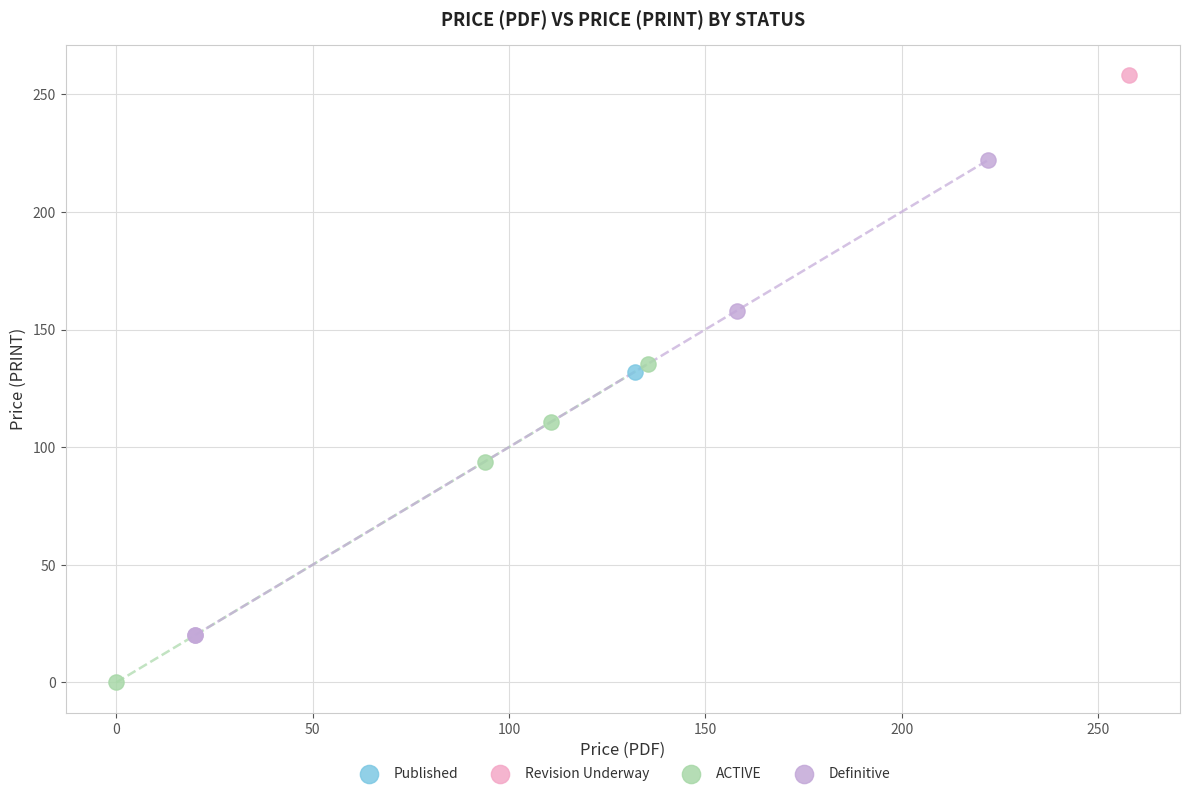

Which series reaches the maximum Y coordinate?

Revision Underway